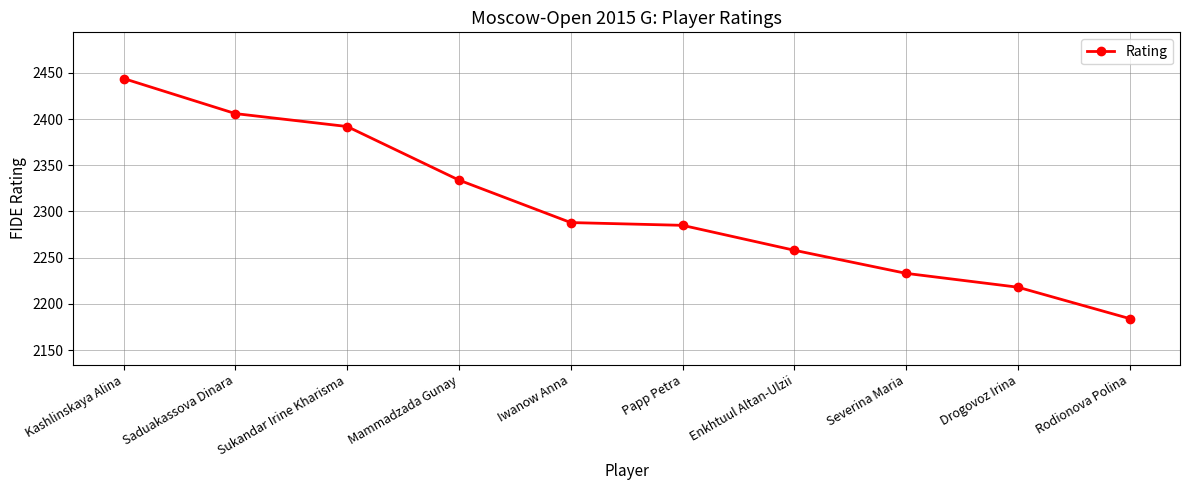

What is the value of the 5th point from the left?

2288